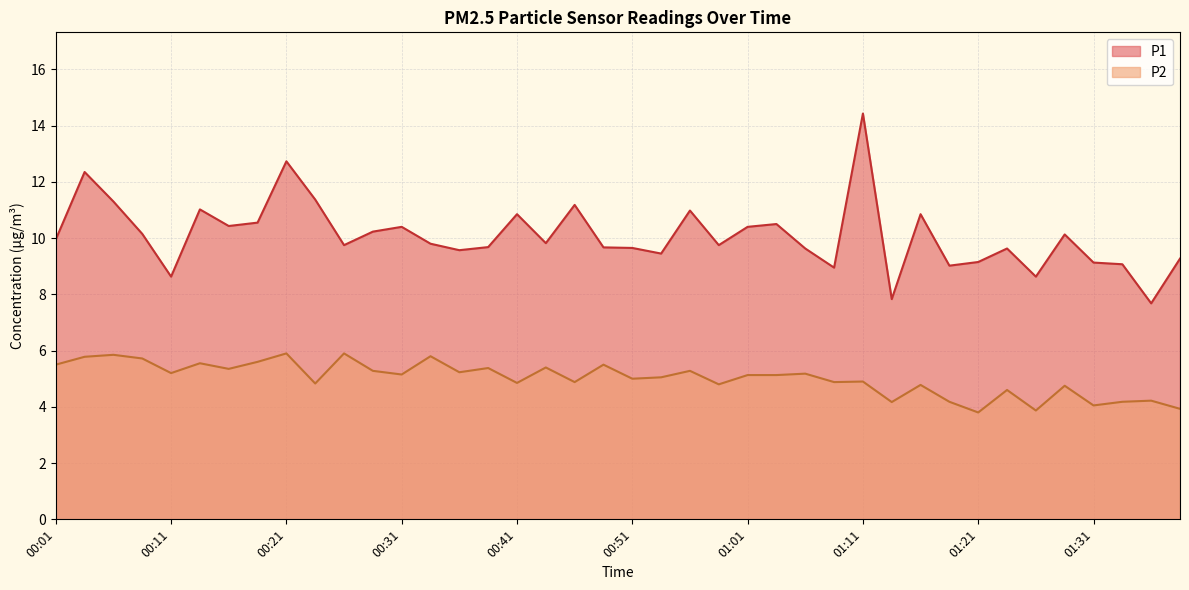

What is the spread (max minus min) of values at 00:44?

4.4